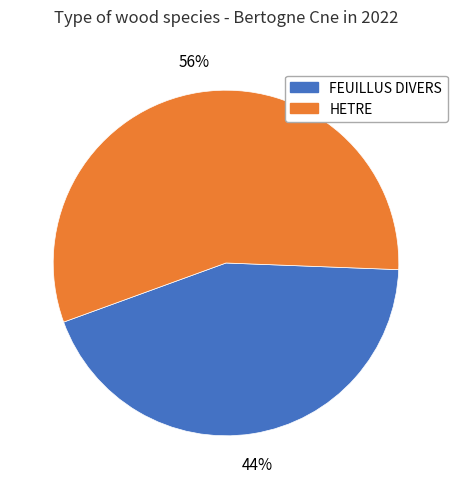

Does any single category account for the majority?

Yes